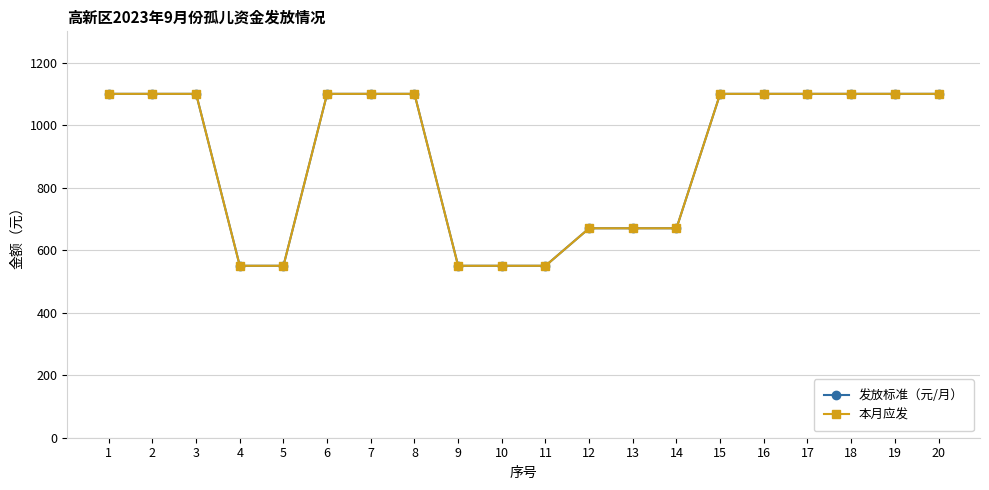

Does the chart have visible grid lines?

Yes